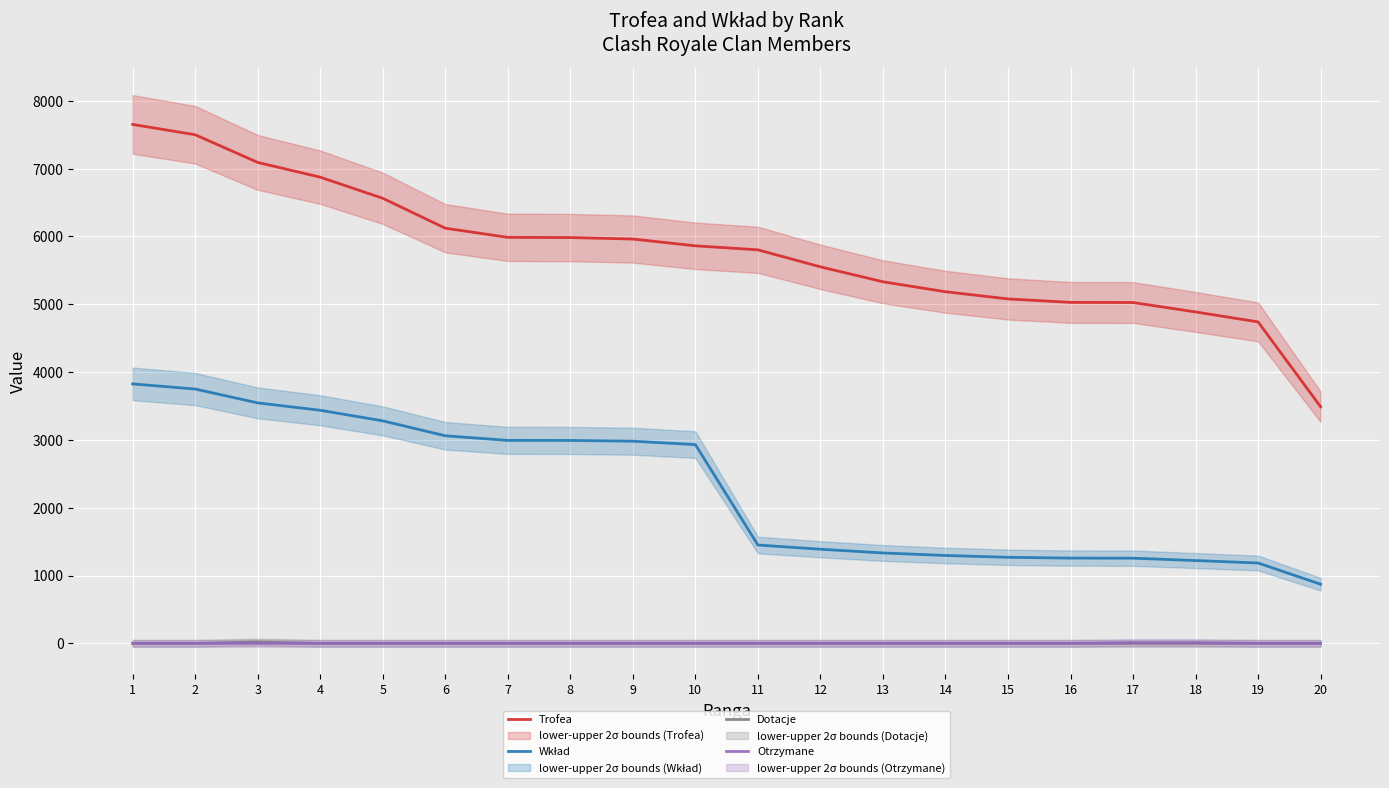

True or false: Dotacje and Wkład intersect in this chart.

False